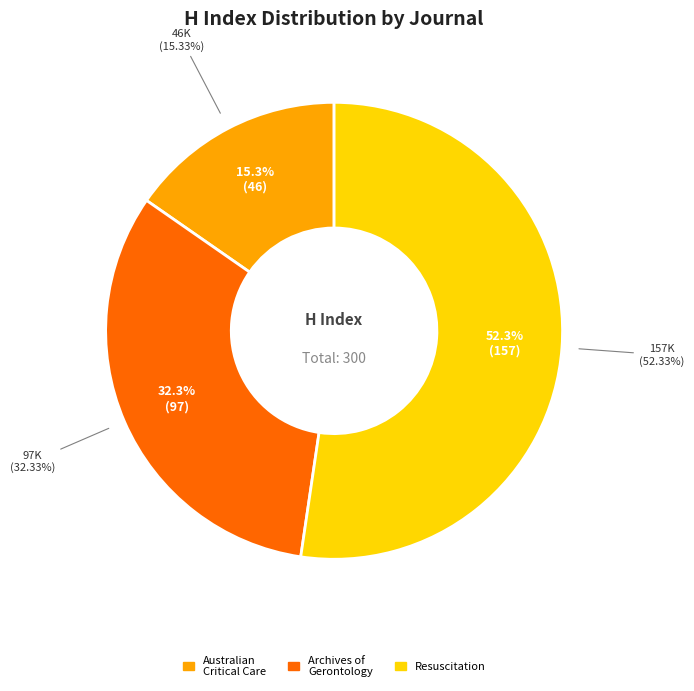

What percentage is the Archives of Gerontology and Geriatrics (Rank 2) slice, to the nearest percent?

32%